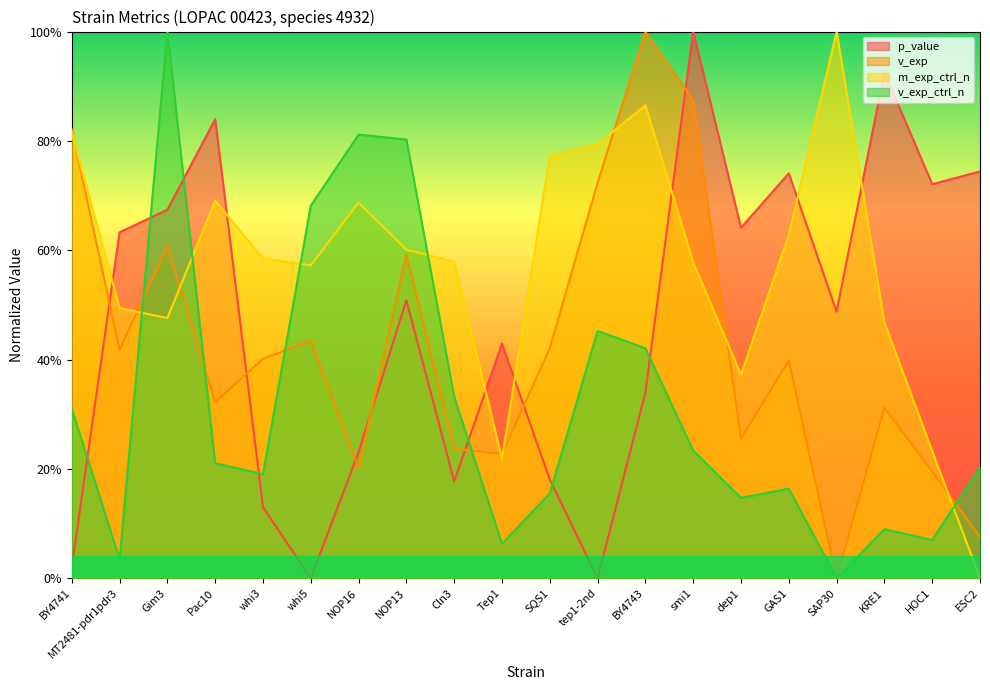

What is the sum of all v_exp values?

8.5